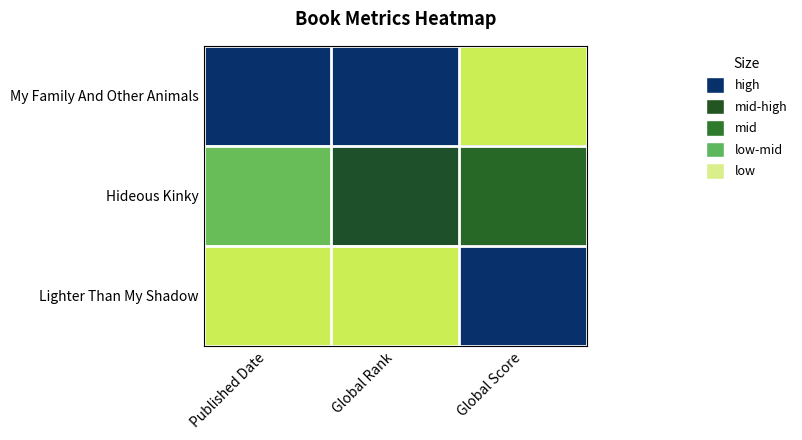

Reading left to right, transcribe all the data shown in this chart.

My Family And Other Animals: Published Date=0.0	Global Rank=0.0	Global Score=1.0
Hideous Kinky: Published Date=0.6	Global Rank=0.2	Global Score=0.3
Lighter Than My Shadow: Published Date=1.0	Global Rank=1.0	Global Score=0.0